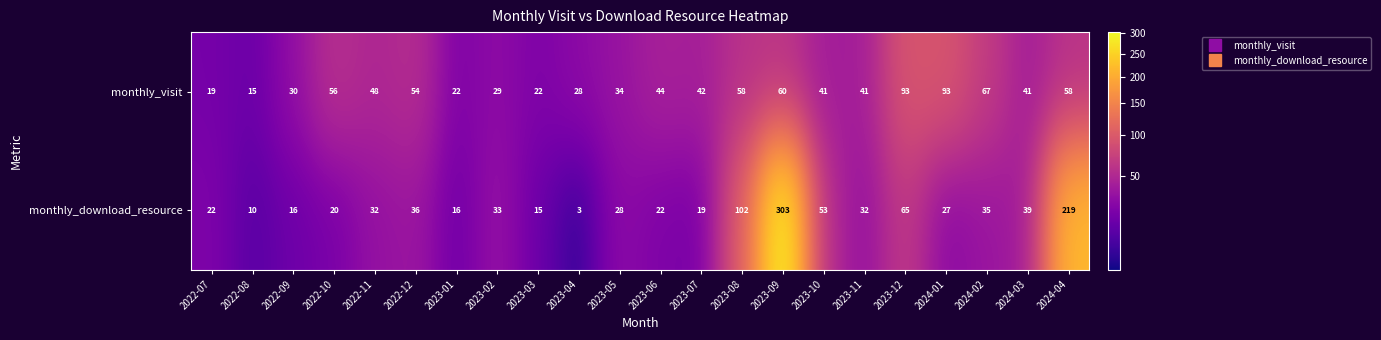

What is the approximate value of monthly_download_resource at 2022-10, to the nearest 10?

20